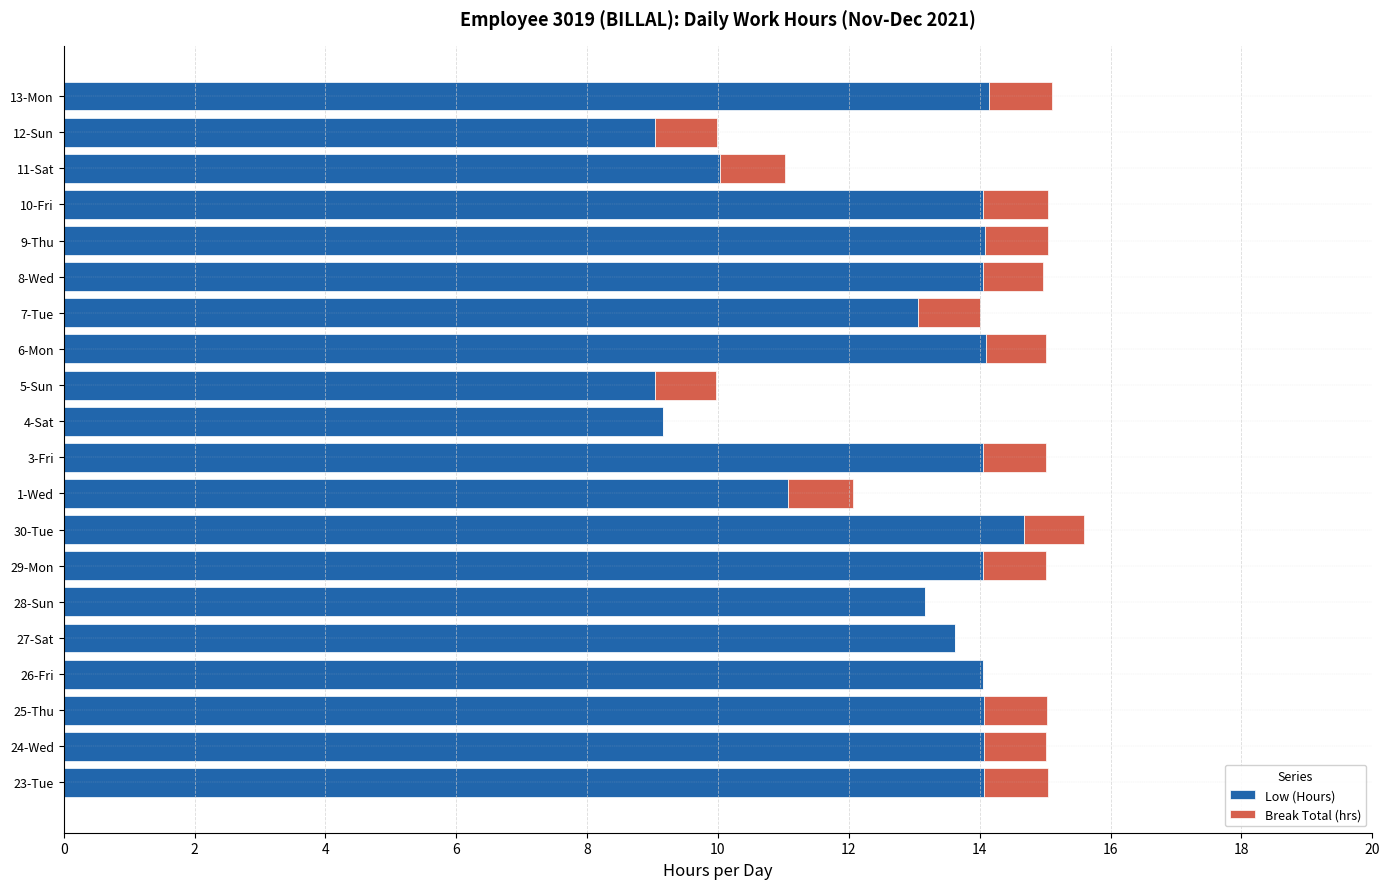

At which label does Low (Hours) reach its peak?

30-Tue